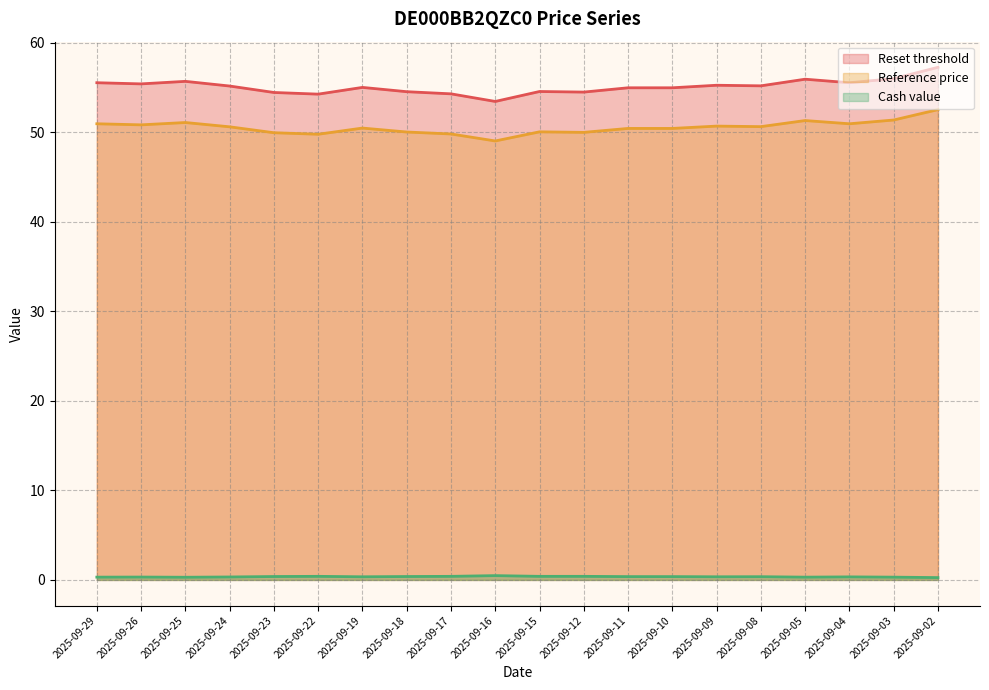

True or false: Cash value has more than 2 interior local peaks.

True